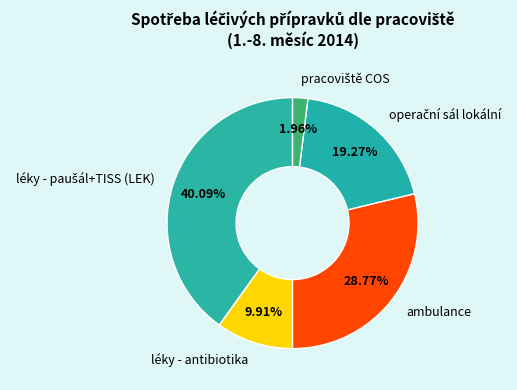

Between ambulance and léky - antibiotika, which is larger?

ambulance